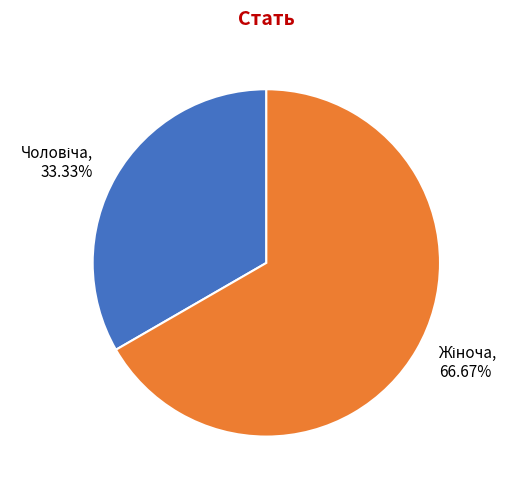

Does any single category account for the majority?

Yes